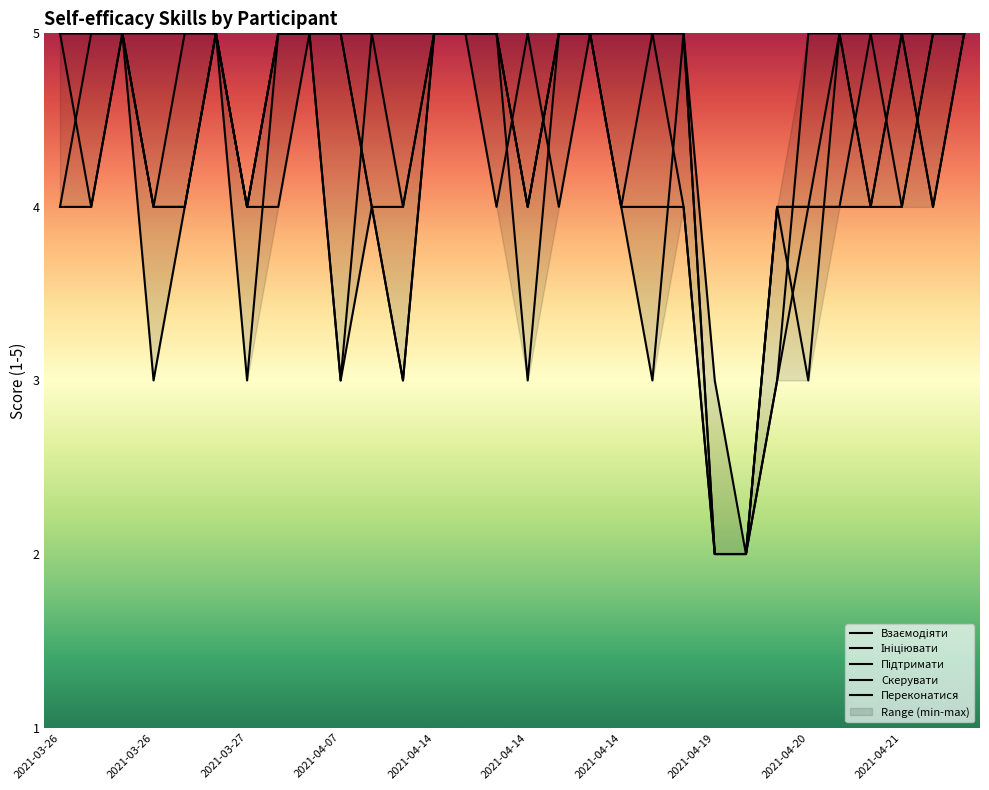

Count the Взаємодіяти values in the range 4 to 5.

23